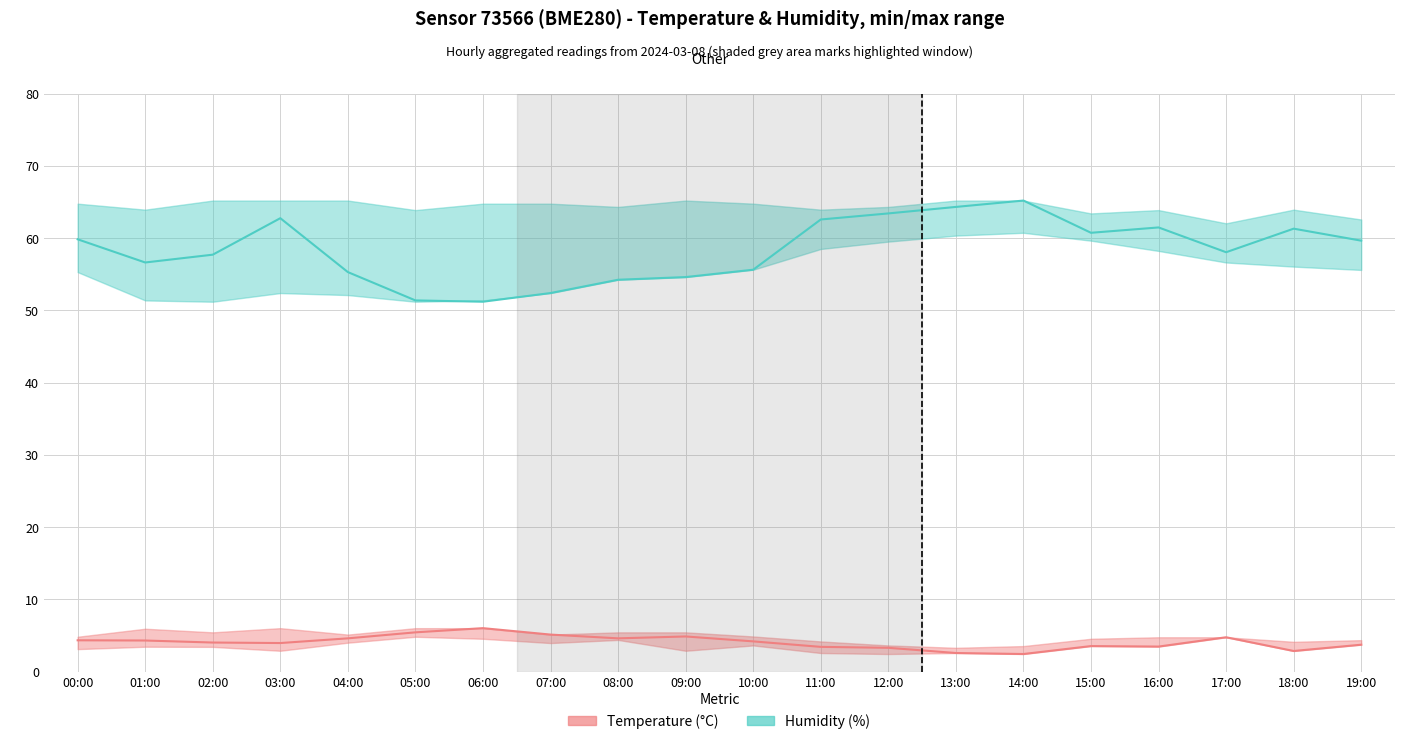

Count the number of categories in the chart.

20